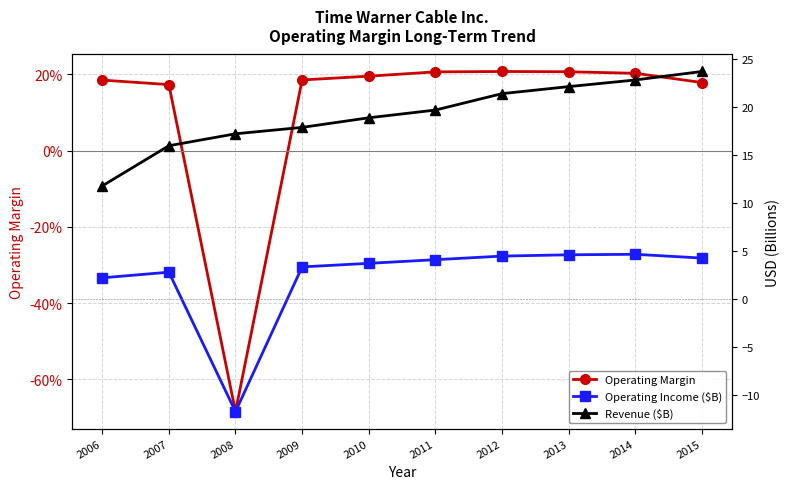

What value does the Operating Margin series have at 2012?

0.2